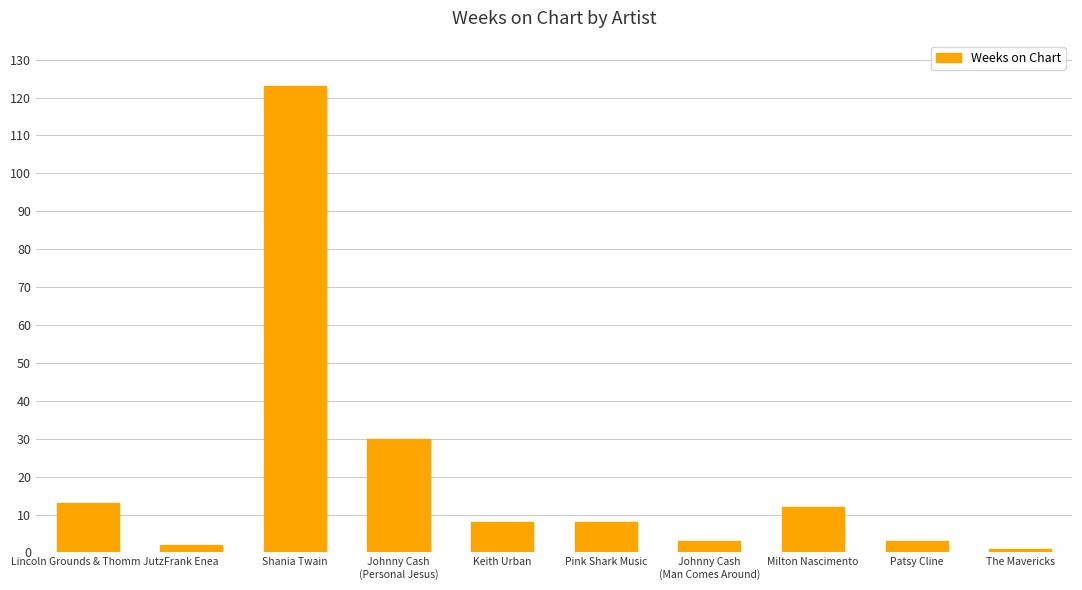

Which label corresponds to the largest value in the chart?

Shania Twain